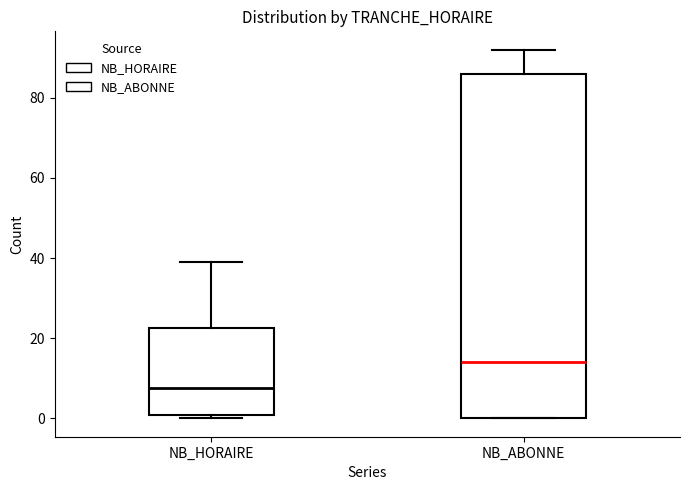

Which box is the tallest, from its lower edge to its upper edge?

NB_ABONNE